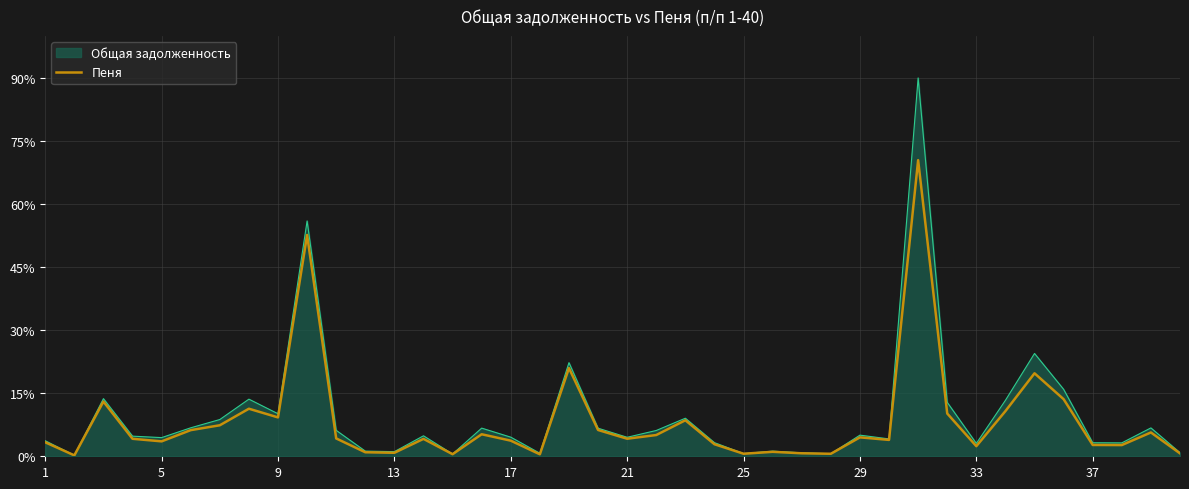

Which series has the widest spread of values?

Общая задолженность